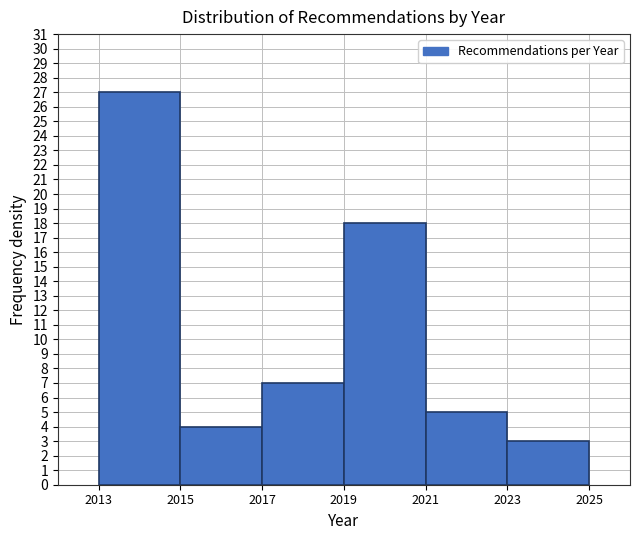

Reading left to right, list every bar in this chart as the range it spans on the x-axis followed by its height. The values are not printed on the chart, so give them approximately, as read against the axis.

2013 to 2015: 27
2015 to 2017: 4
2017 to 2019: 7
2019 to 2021: 18
2021 to 2023: 5
2023 to 2025: 3